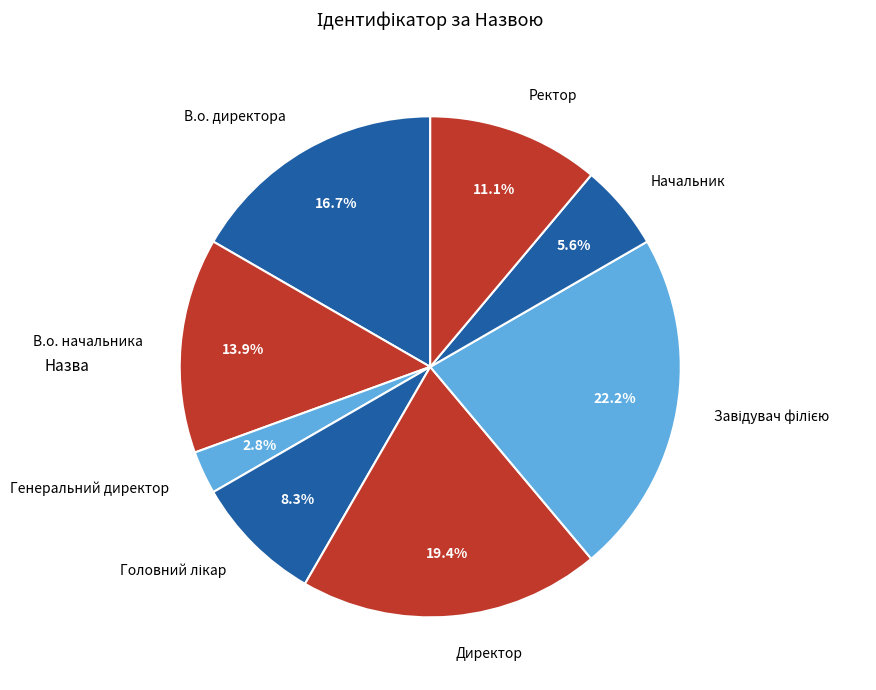

Is there a majority slice in this chart?

No